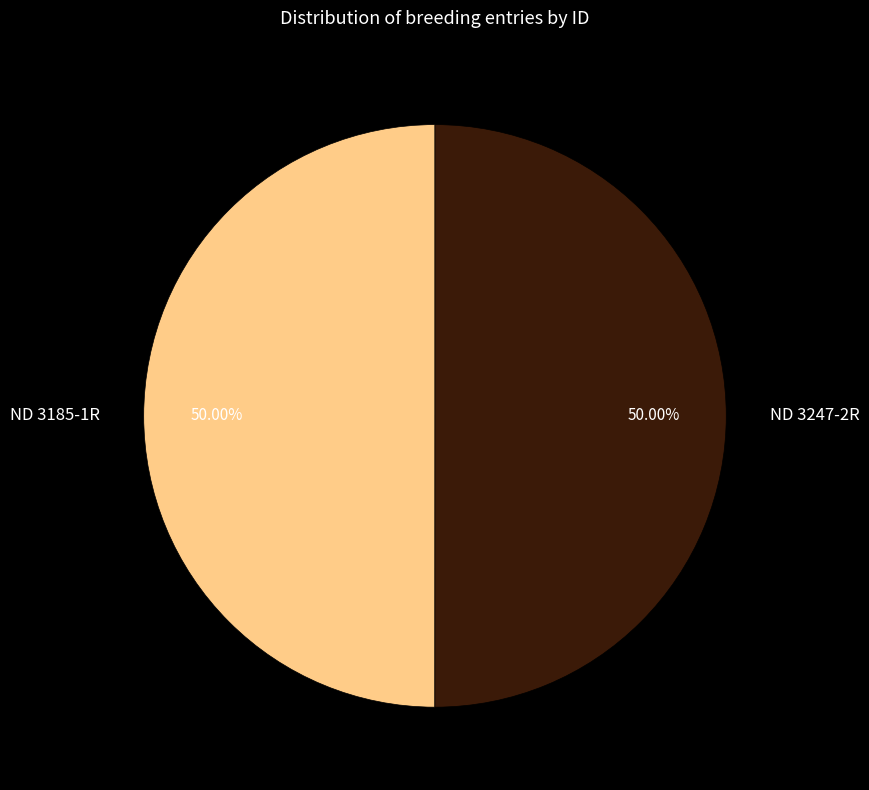

What percentage is the ND 3247-2R slice, to the nearest percent?

50%